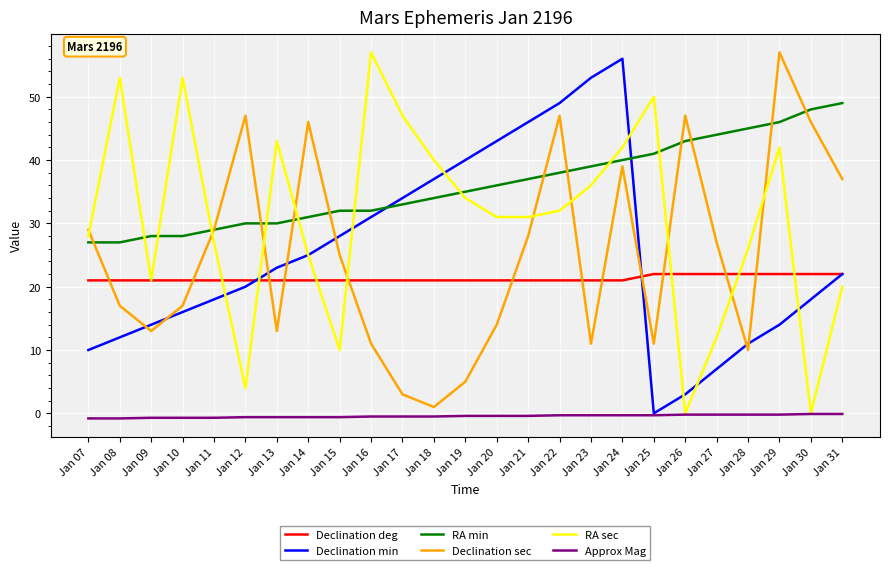

Where do Declination min and Declination deg first cross each other?

Jan 12 and Jan 13